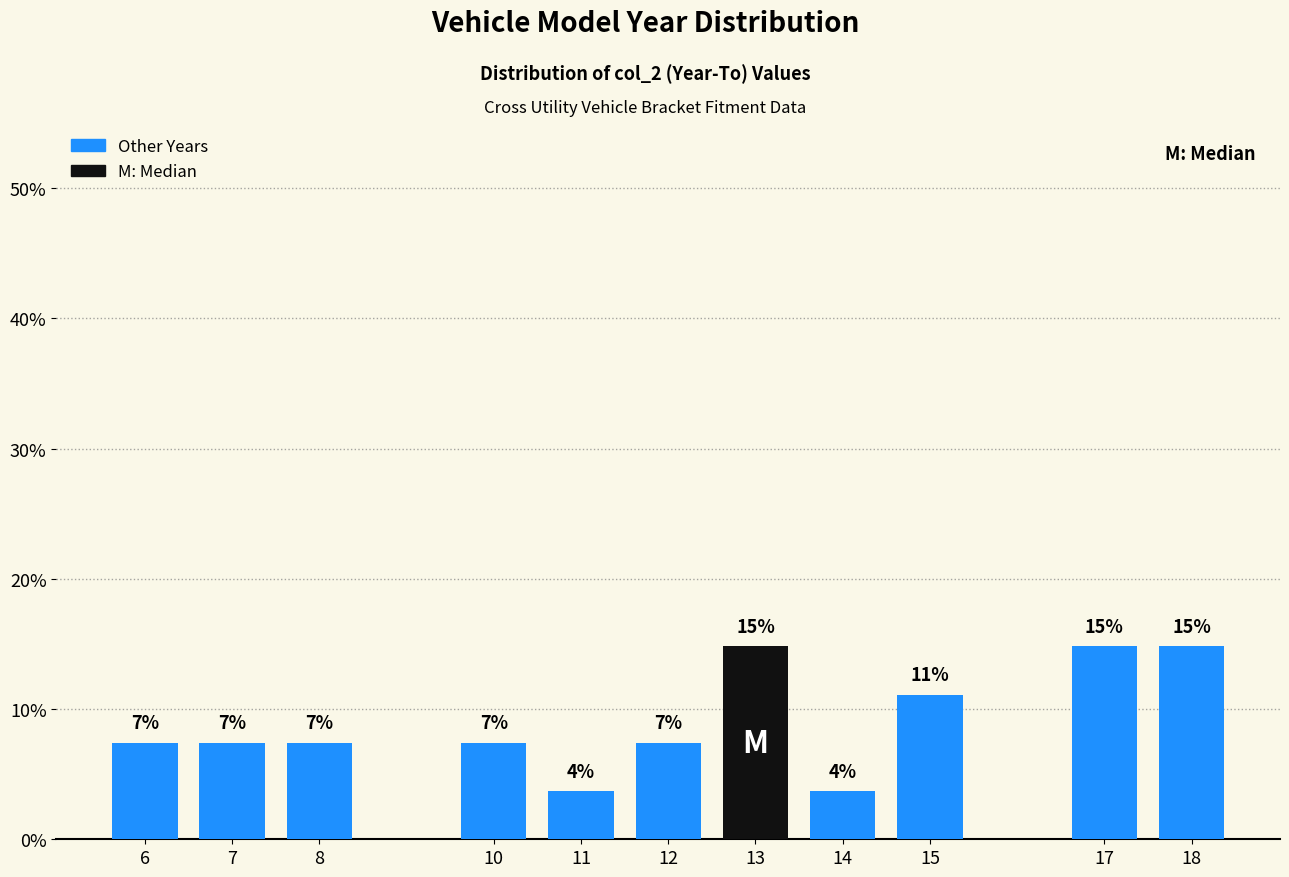

Are the bars horizontal?

No